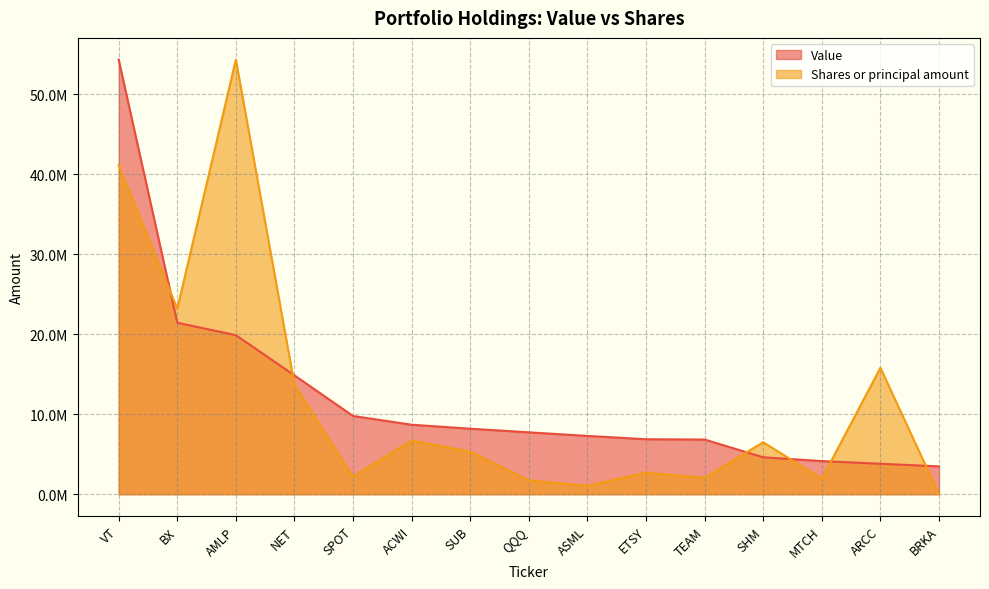

Between VT and SUB, which series saw the biggest shift?

Value